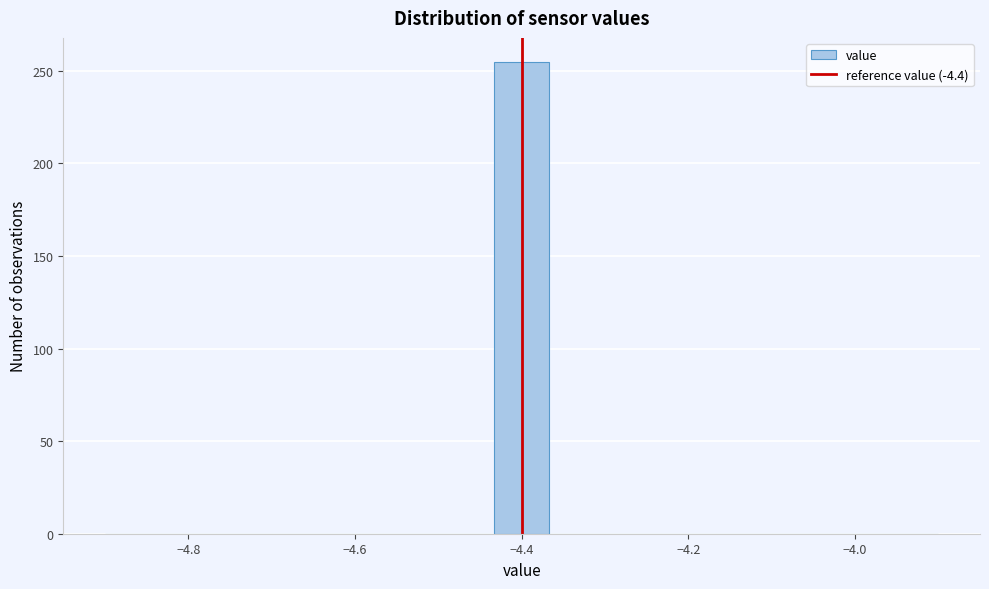

Around what value on the x-axis is the tallest bar? Give the approximate position of its centre, as read against the axis.

-4.40